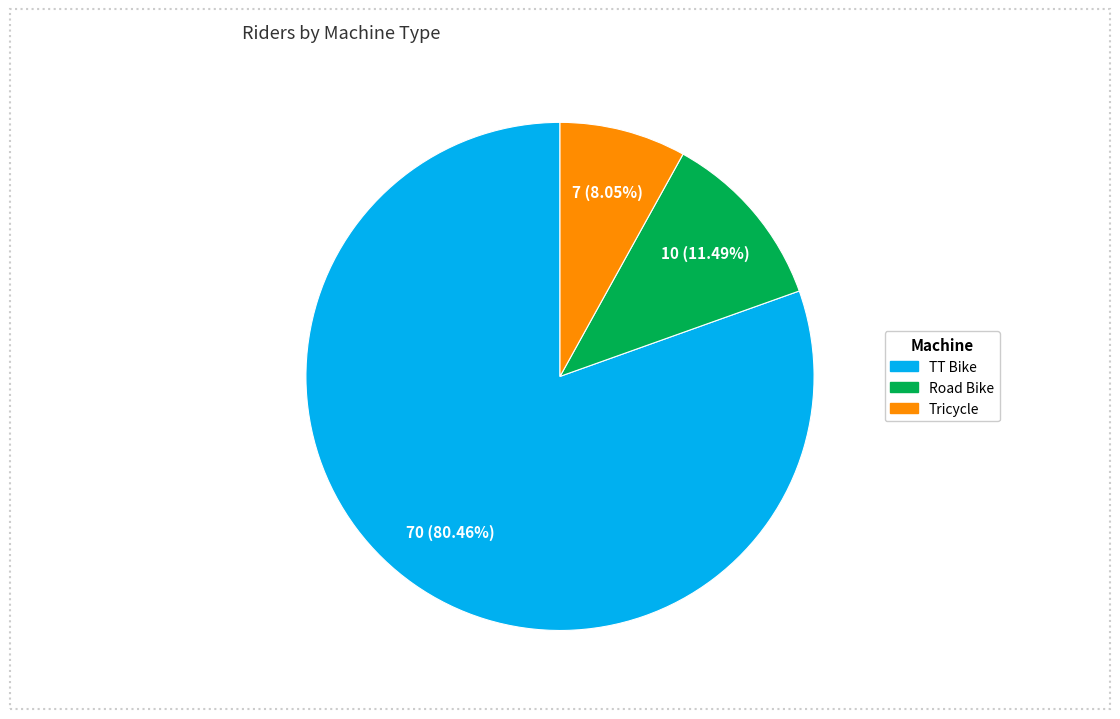

What is the largest slice in the pie chart?

TT Bike